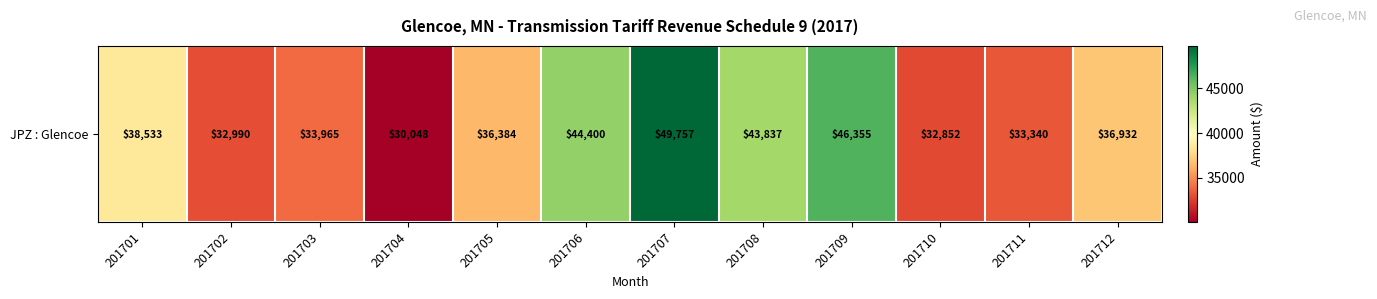

Reading left to right, list all the values displayed in this chart.

201701=38532.8	201702=32989.9	201703=33964.8	201704=30047.8	201705=36384.3	201706=44399.6	201707=49756.8	201708=43837.1	201709=46355.0	201710=32851.6	201711=33339.5	201712=36932.5